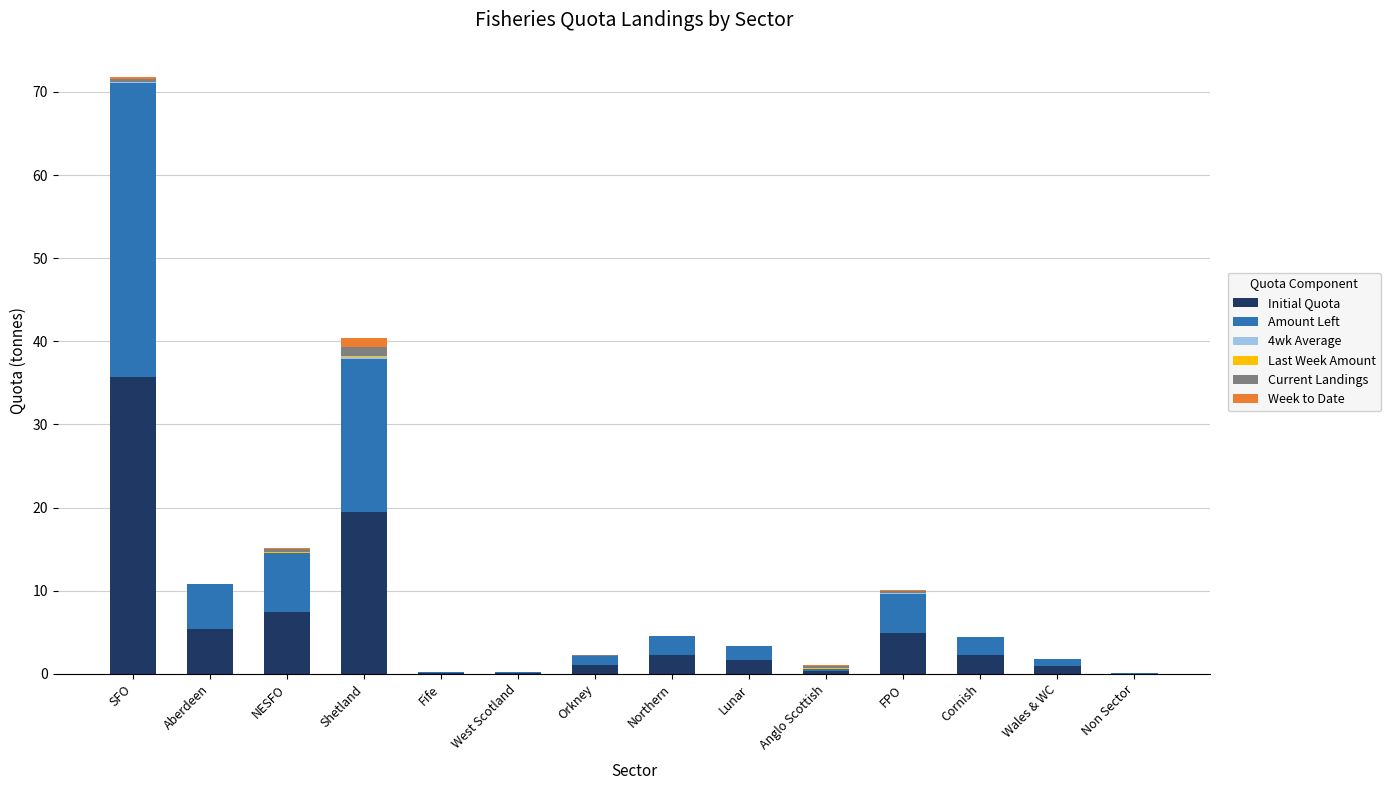

What is the highest value of the Initial Quota series?

35.7